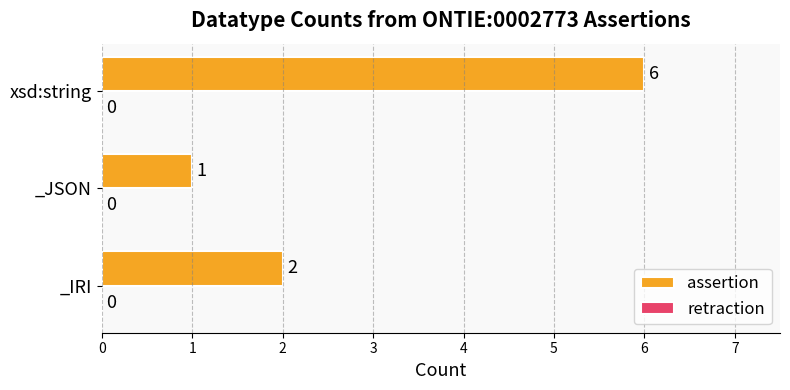

How many bars are there in total?

3